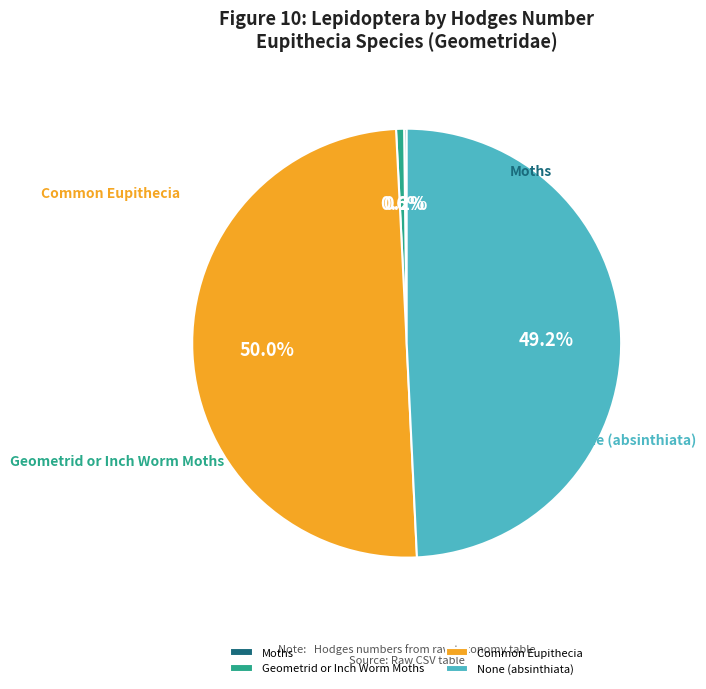

To the nearest percent, what is the difference between the largest and smallest slice percentages?

50%